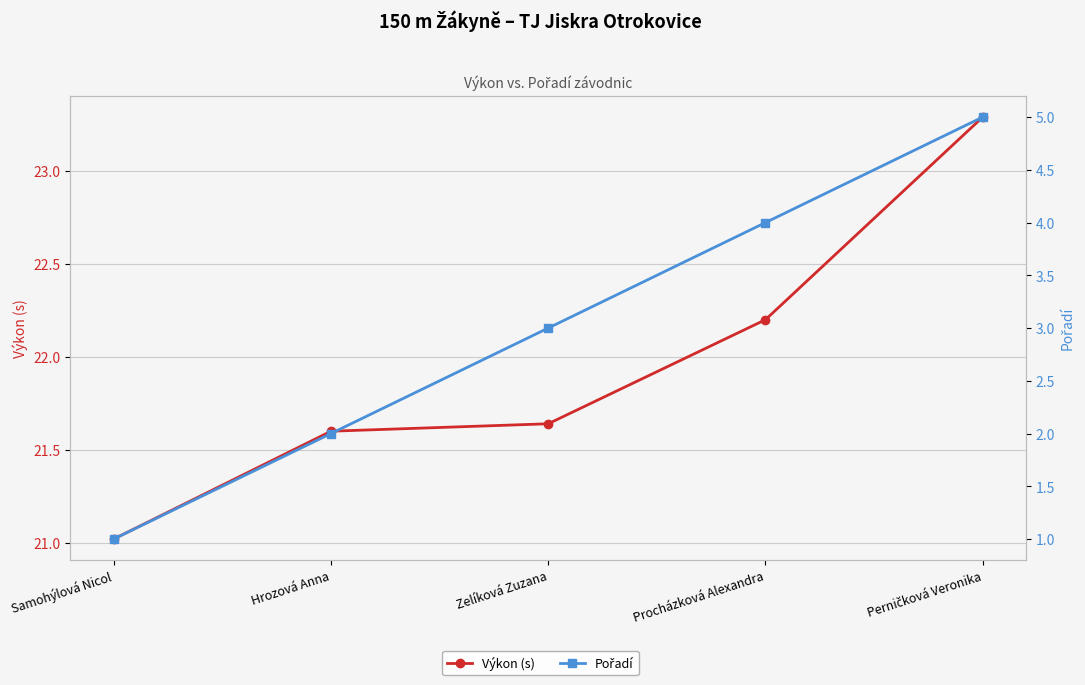

At which category is the sum across all series the highest?

Perničková Veronika